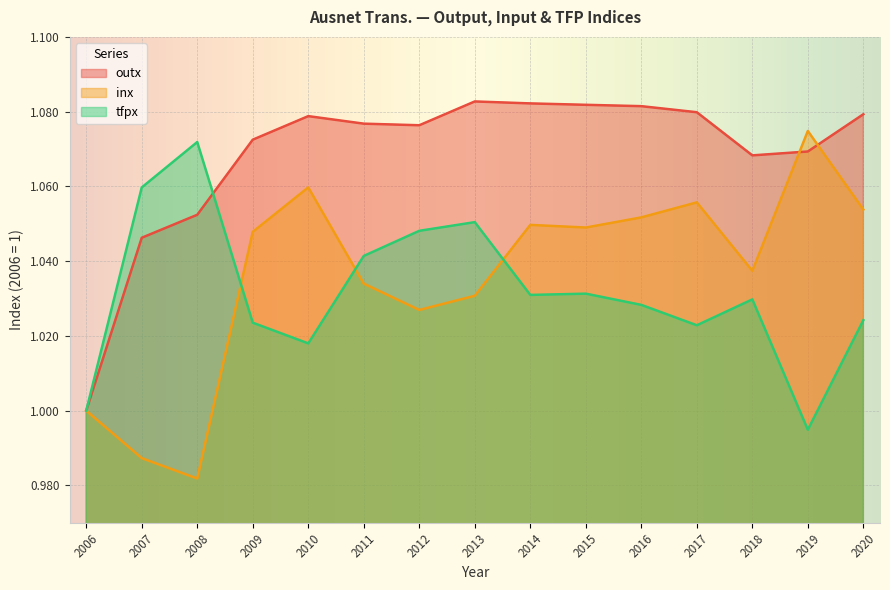

Between 2008 and 2006, which is larger?

2008